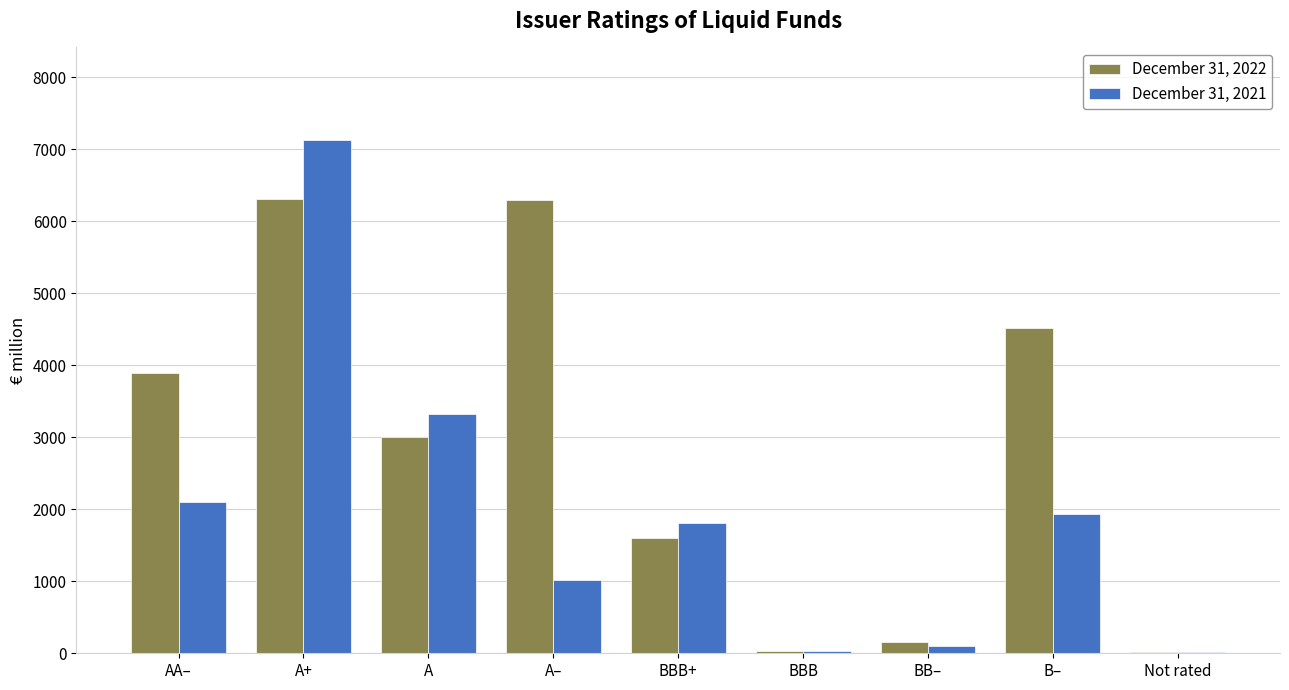

Count the number of categories in the chart.

9